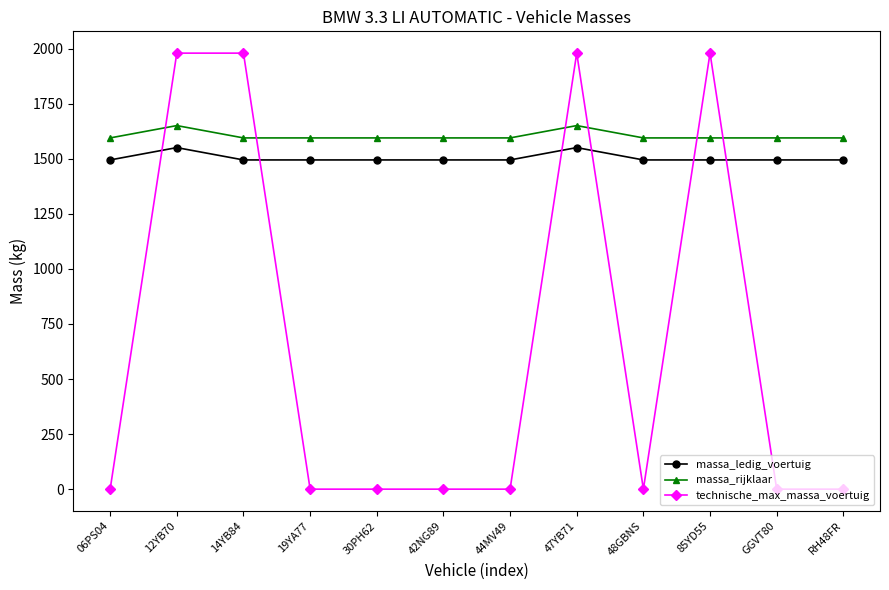

Which series has the widest spread of values?

technische_max_massa_voertuig